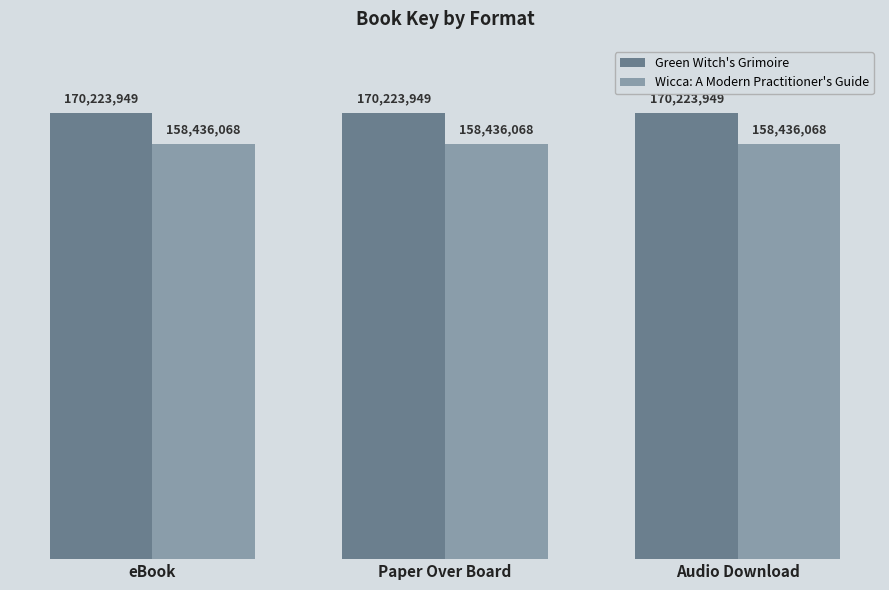

Does the chart contain stacked bars?

No